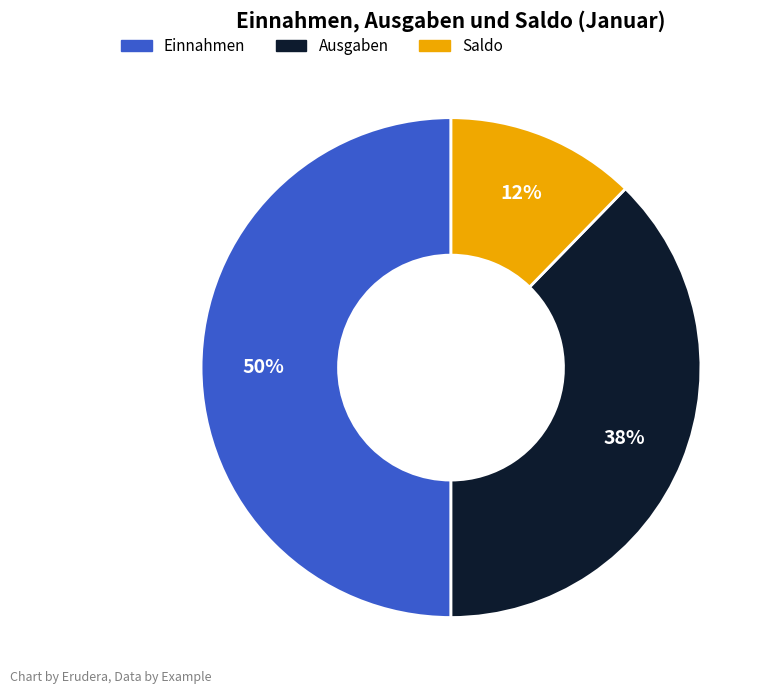

Does Saldo represent more than half of the total?

No